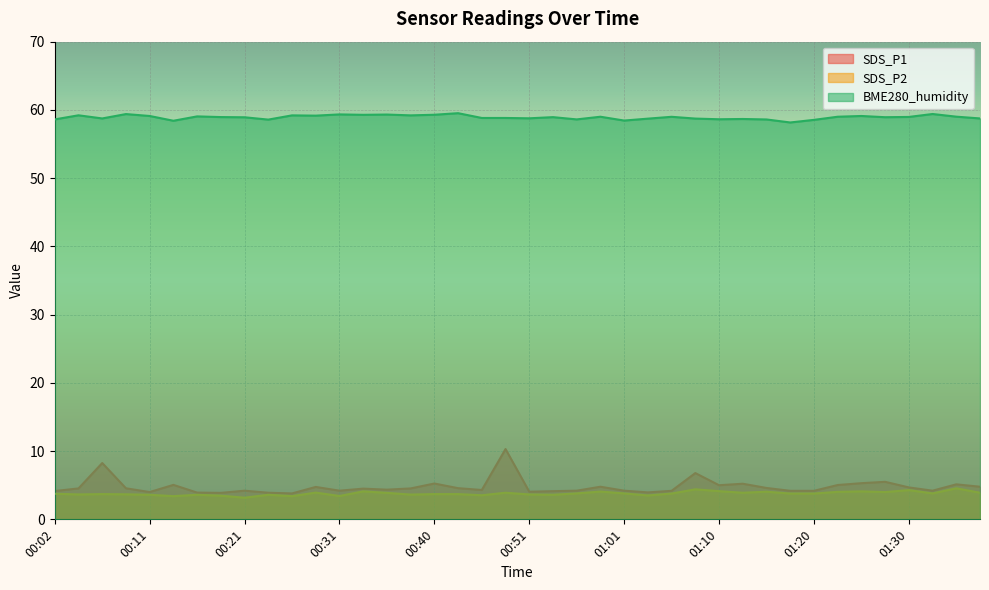

Is the value of BME280_humidity at 00:06 greater than the value of SDS_P2 at 00:48?

Yes